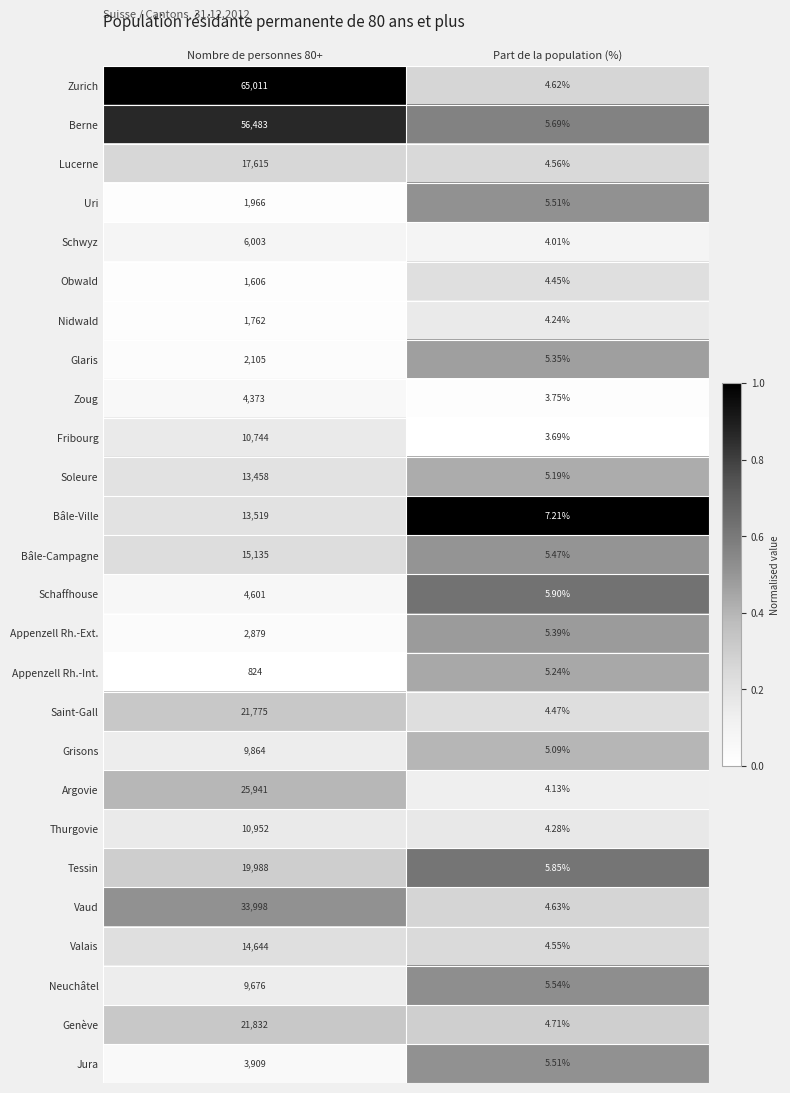

Where is Tessin nearest to the value 9996?

Part de la population (%)